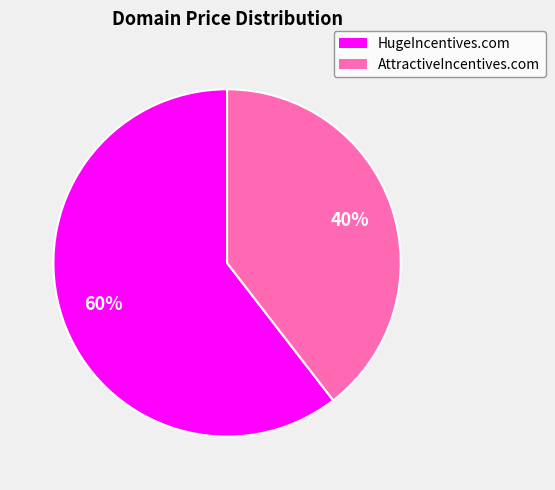

Count the number of slices in the pie.

2